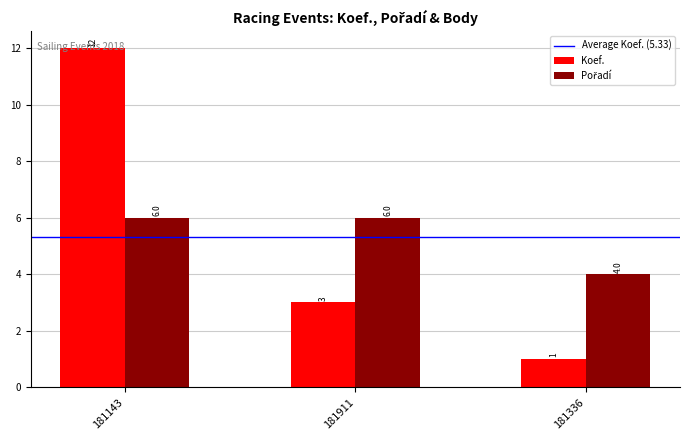

The value of Koef. at 181911 is 5. True or false?

False